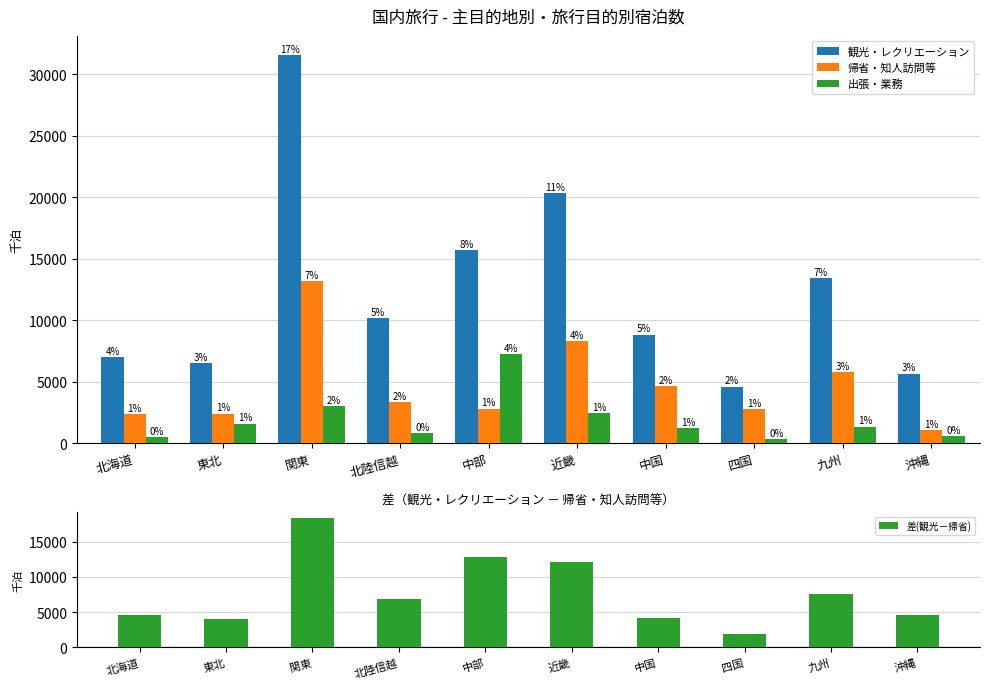

What is the label of the 1st bar from the right?

沖縄